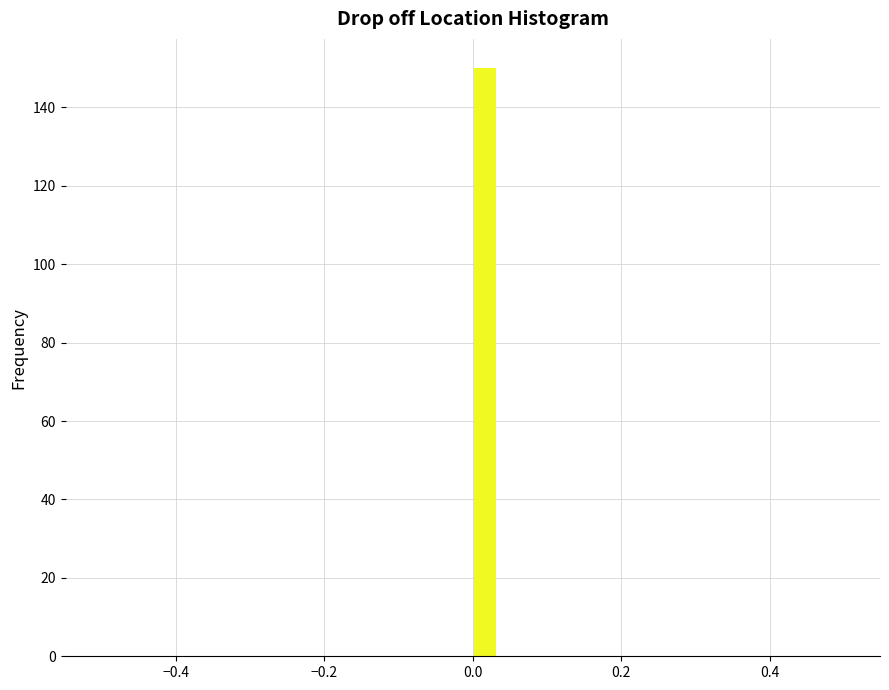

Read against the x-axis, roughly where is the centre of the tallest bar?

0.02